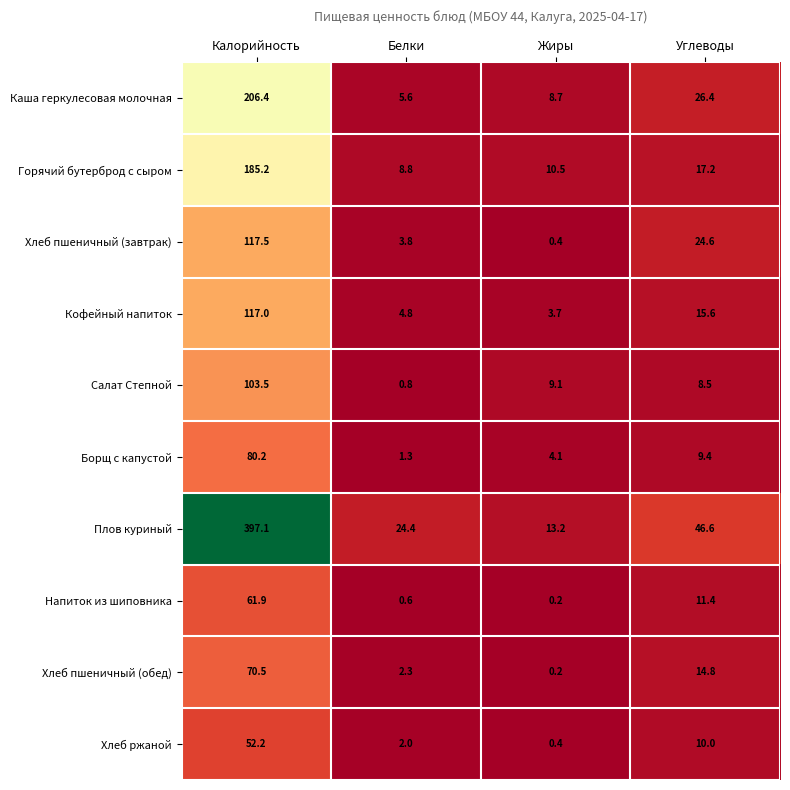

Count the number of data series in this chart.

10